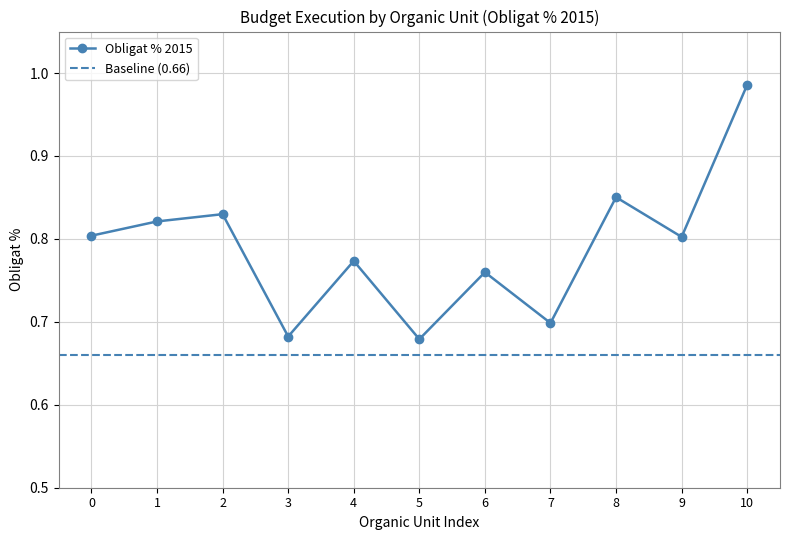

The value of Obligat % 2015 at 0 is 0.8. True or false?

True